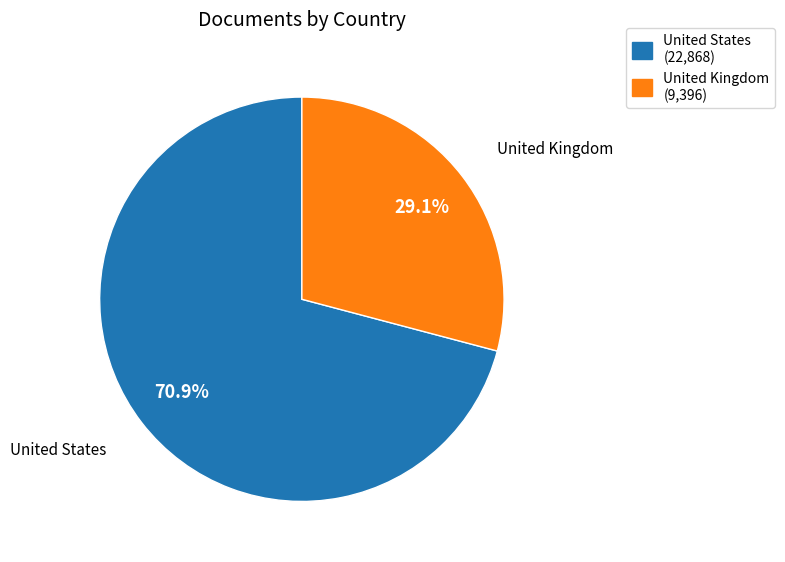

How many segments does this pie chart have?

2